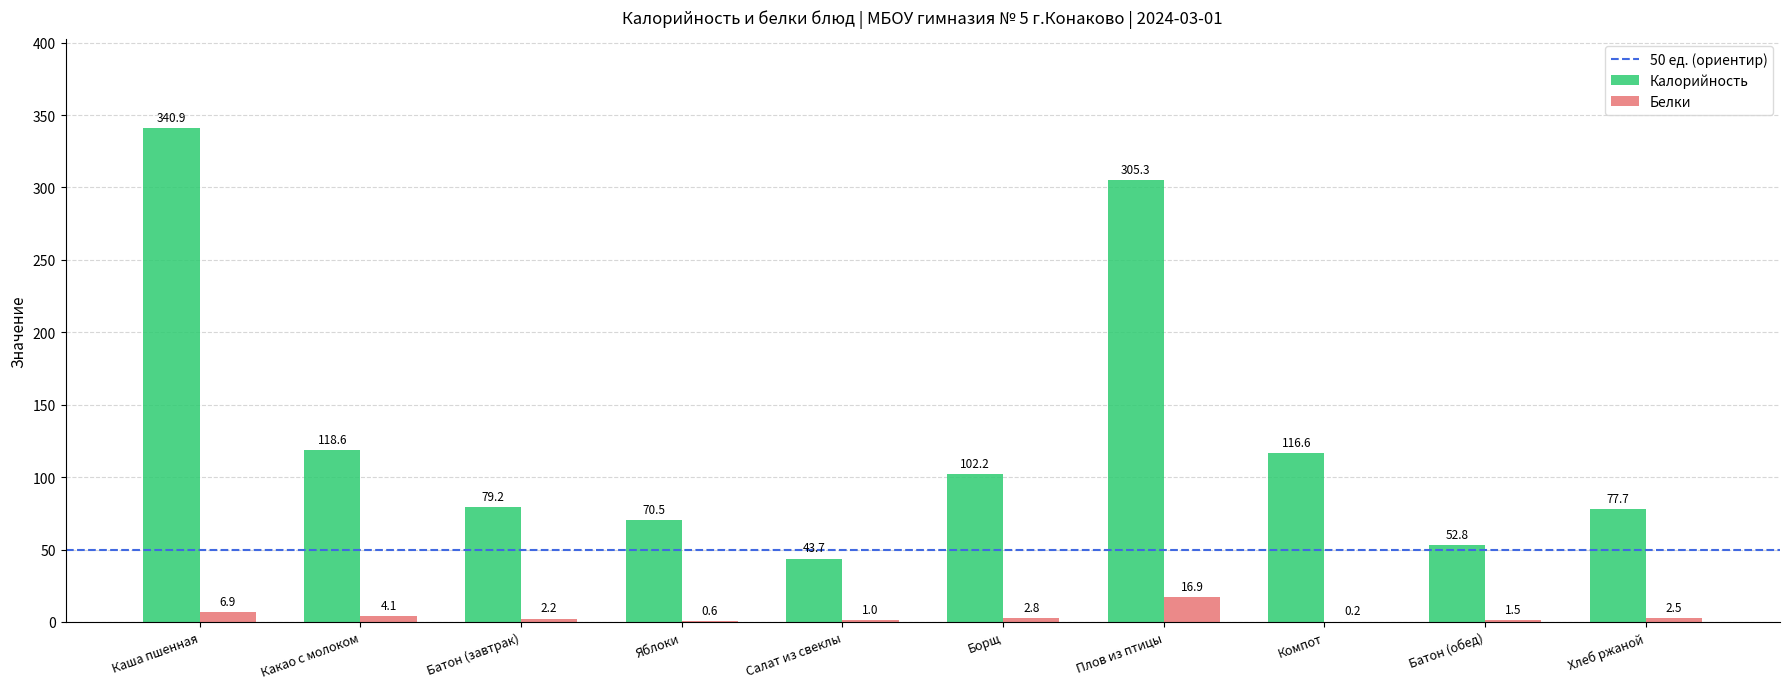

What is the difference between the Белки values at Батон (обед) and Плов из птицы?

15.4